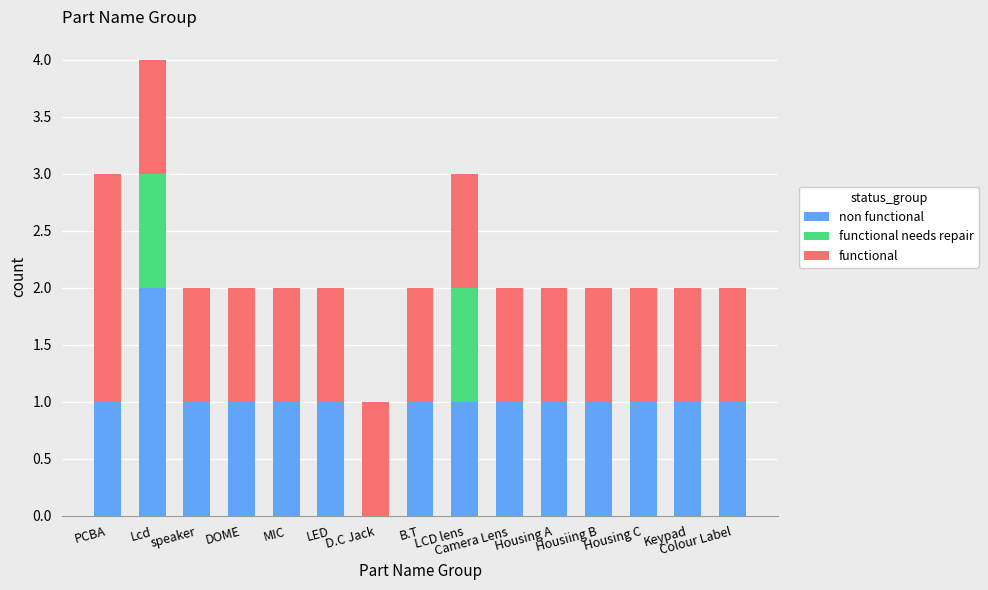

What is the sum of all functional values?

16